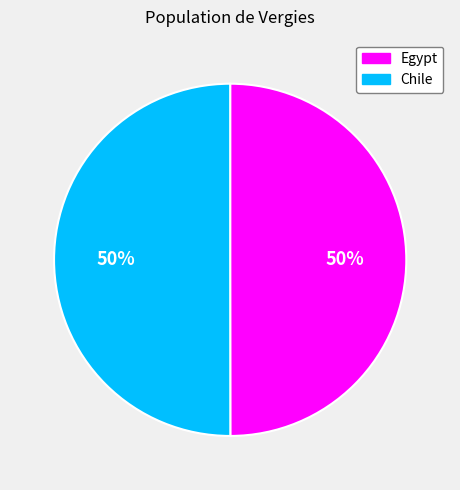

To the nearest percent, what is the average slice percentage?

50%